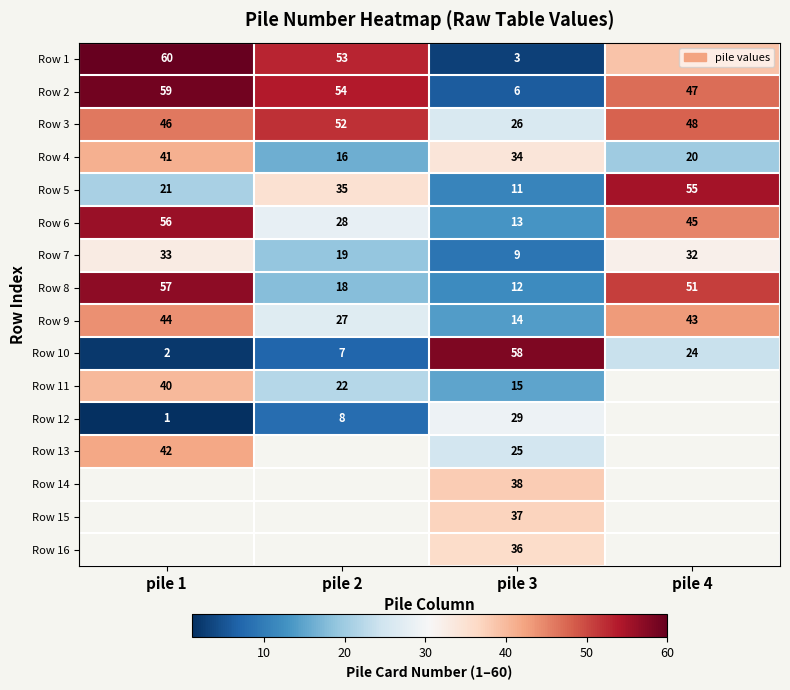

What is the greatest value displayed?

60.0